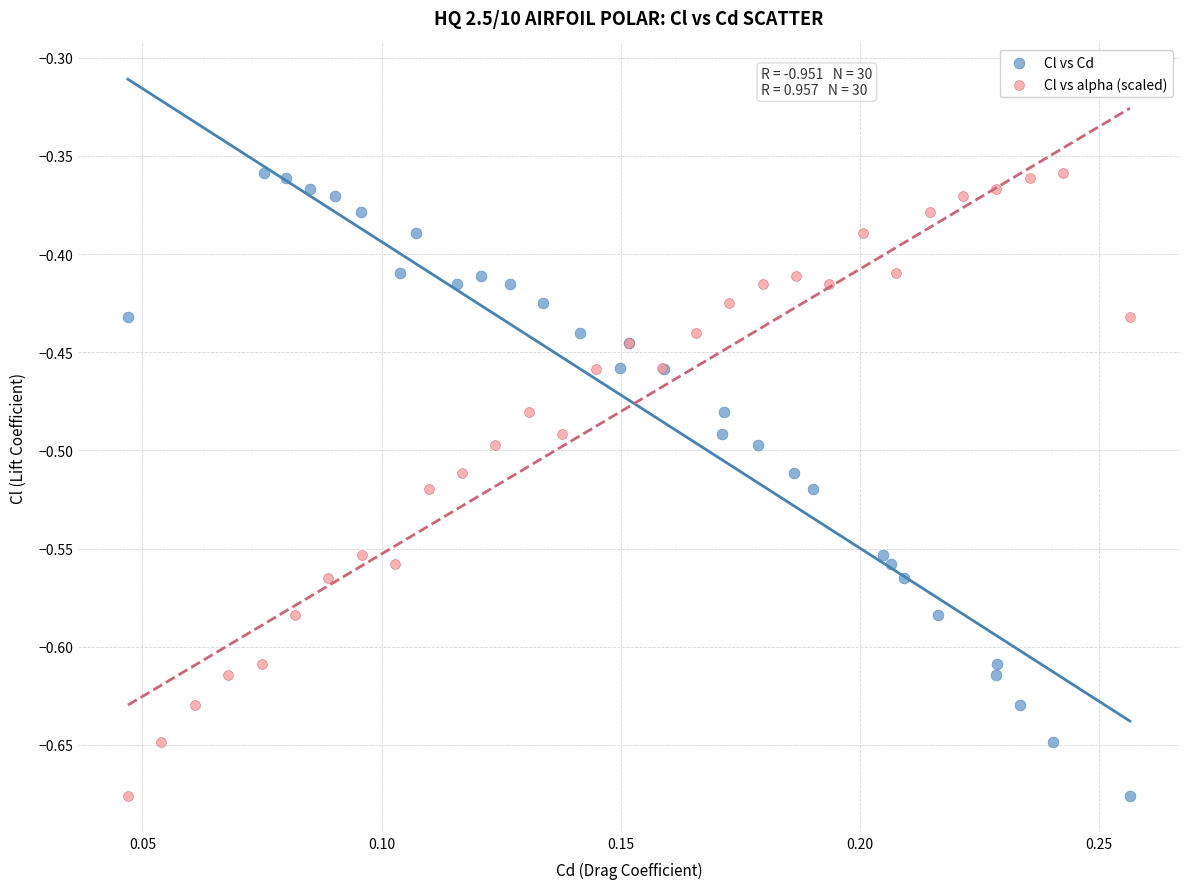

What are all the series names shown in the legend?

Cl vs Cd, Cl vs alpha (scaled)